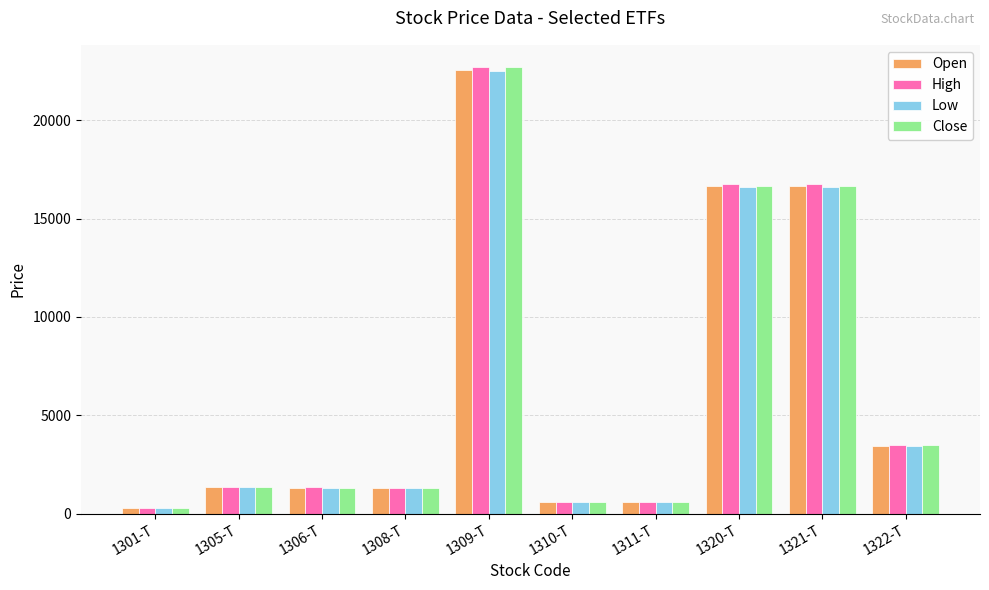

Which label corresponds to the largest value in the chart?

1309-T